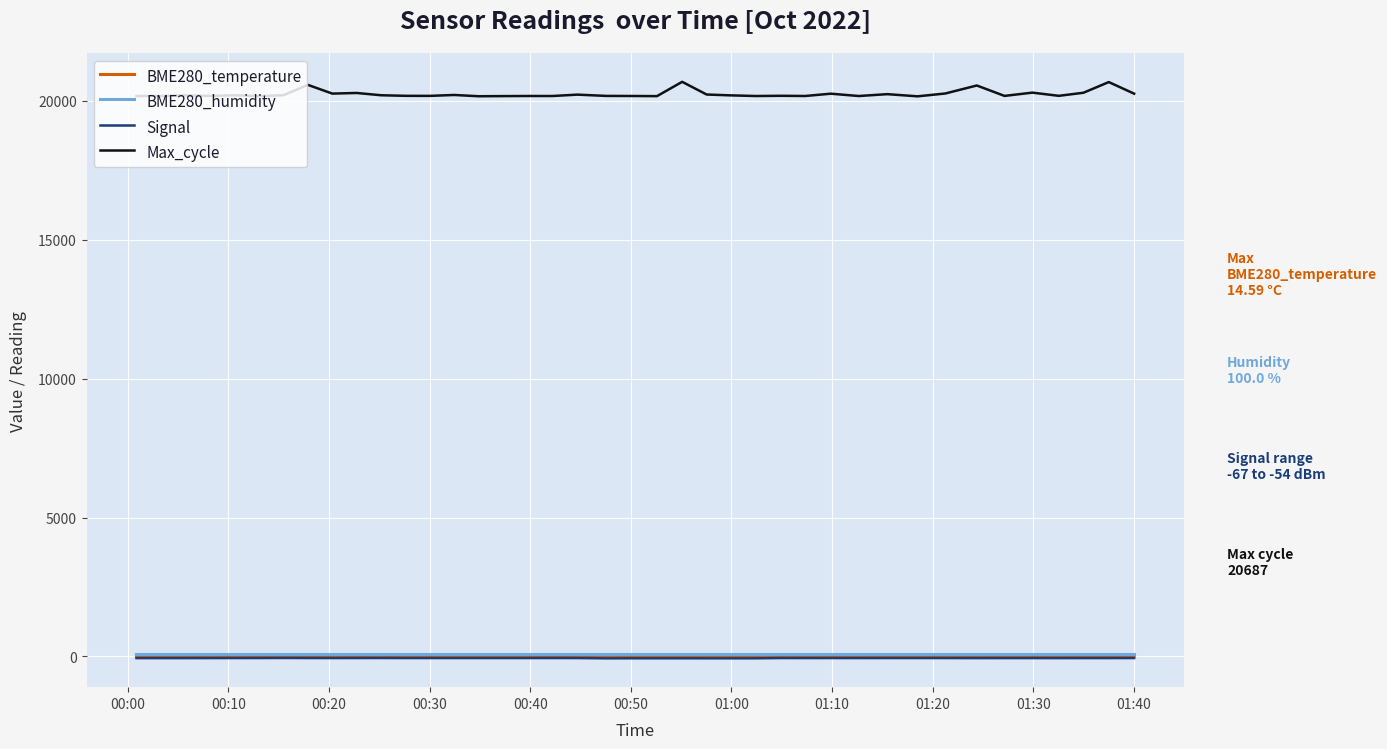

What are all the series names shown in the legend?

BME280_temperature, BME280_humidity, Signal, Max_cycle